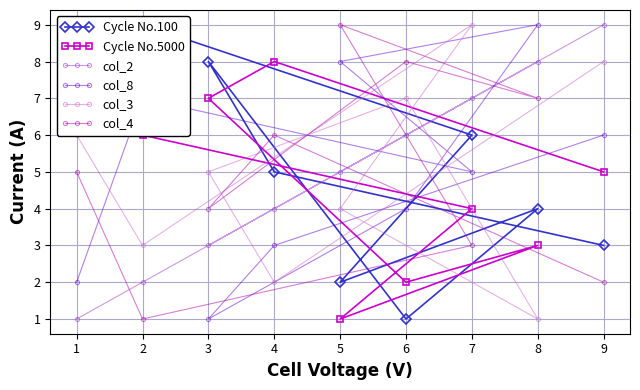

At how many categories does at least one series exceed 5?

9